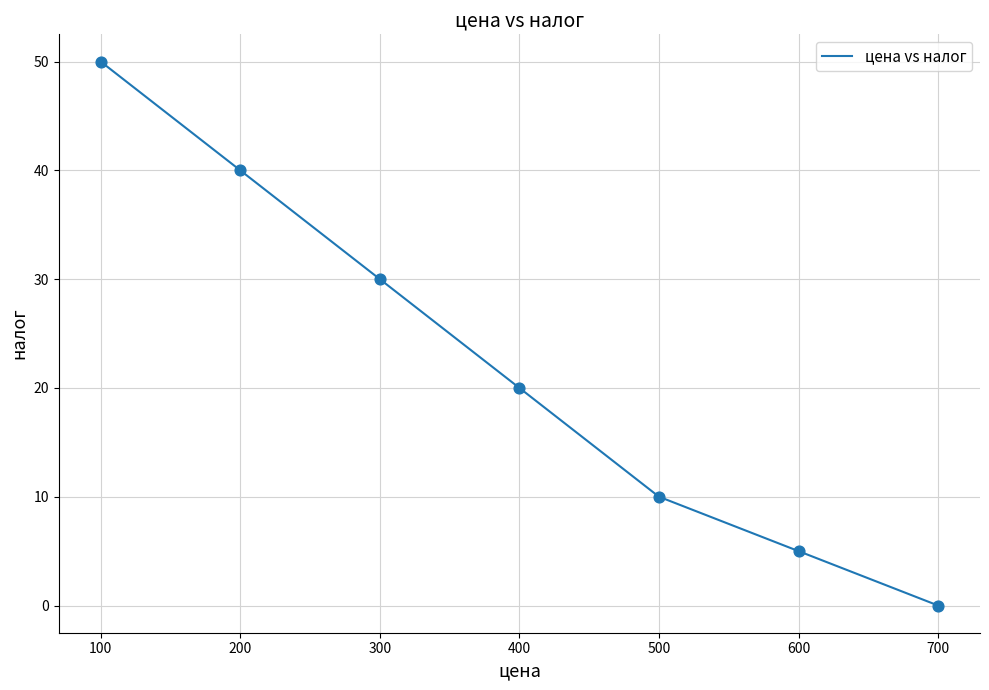

Approximately how many times larger is the value at 300 compared to 500?

3.0